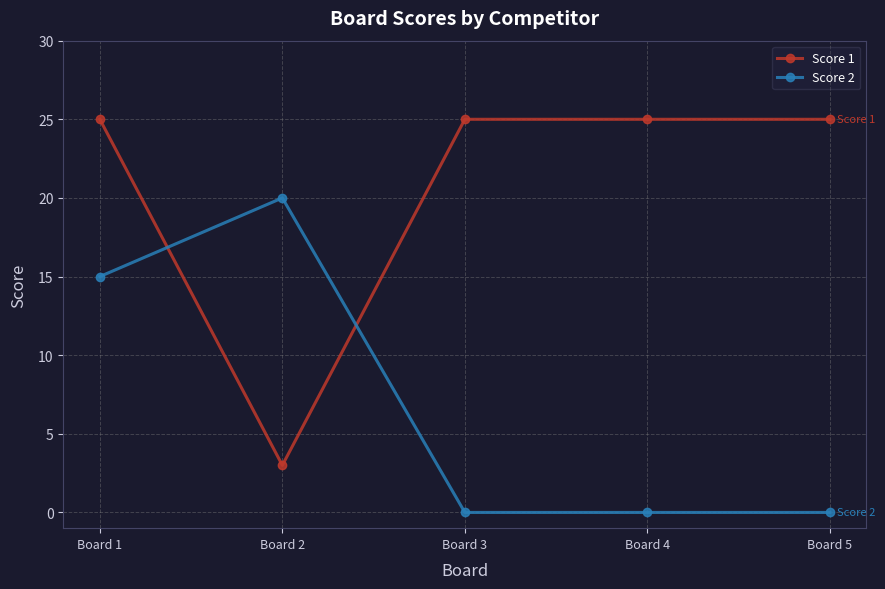

What is the highest value of the Score 1 series?

25